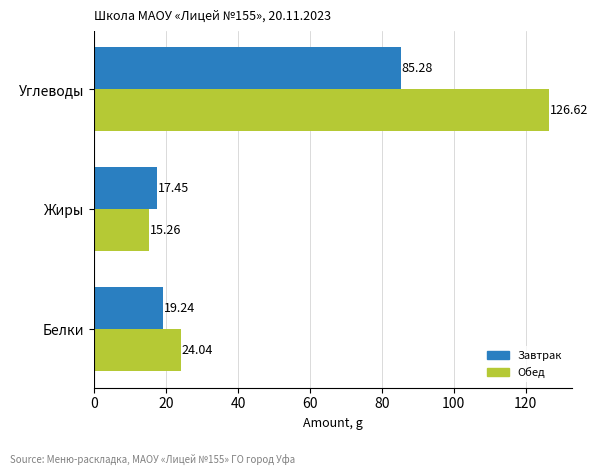

What is the difference between the maximum and minimum values in the Завтрак series?

67.8